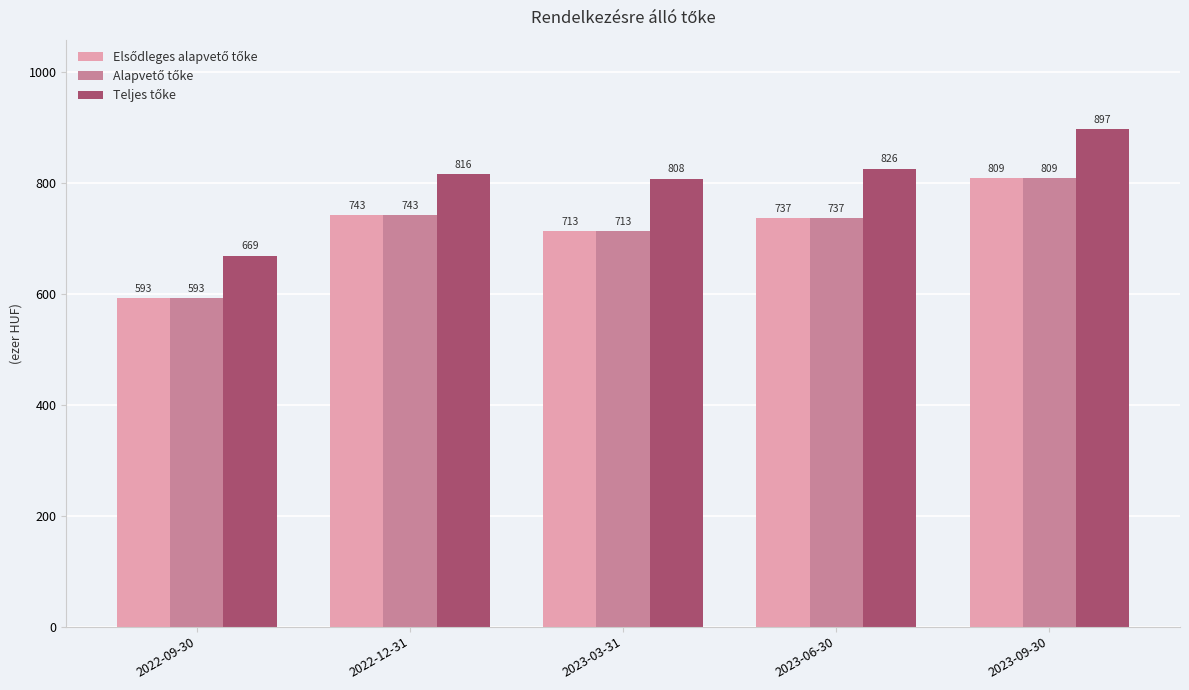

Are the bars grouped side by side (vs. stacked)?

Yes